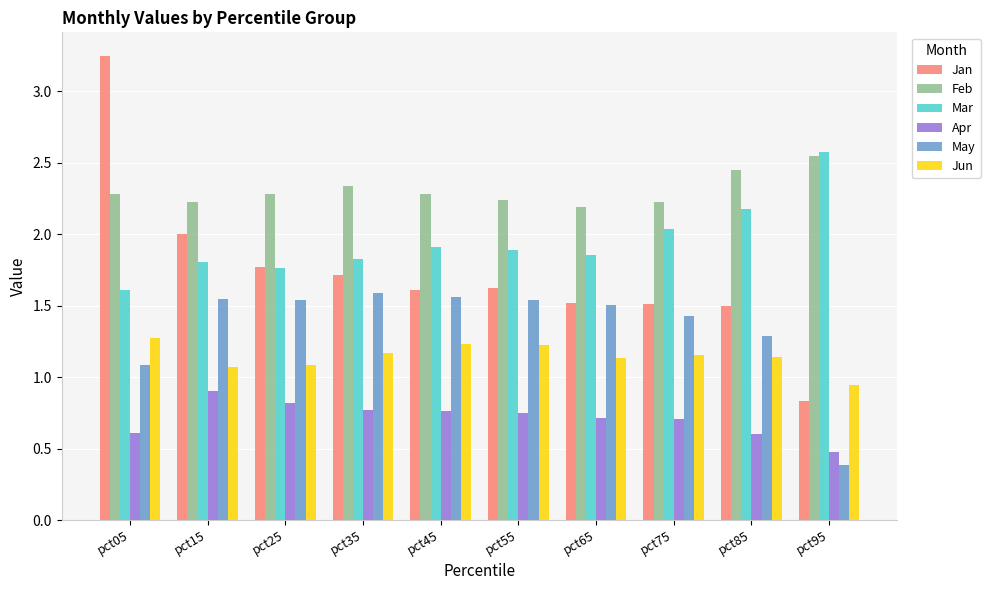

What is the difference between the maximum and minimum values in the Feb series?

0.4